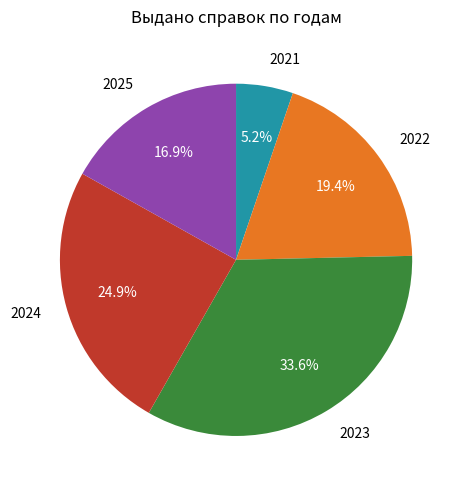

Does any single category account for the majority?

No